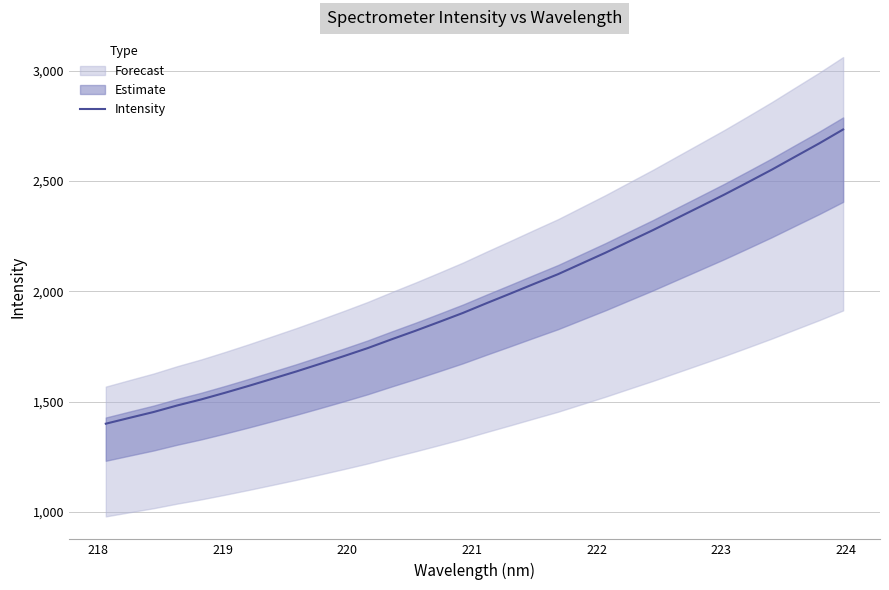

What is the maximum value for Intensity?

2733.6